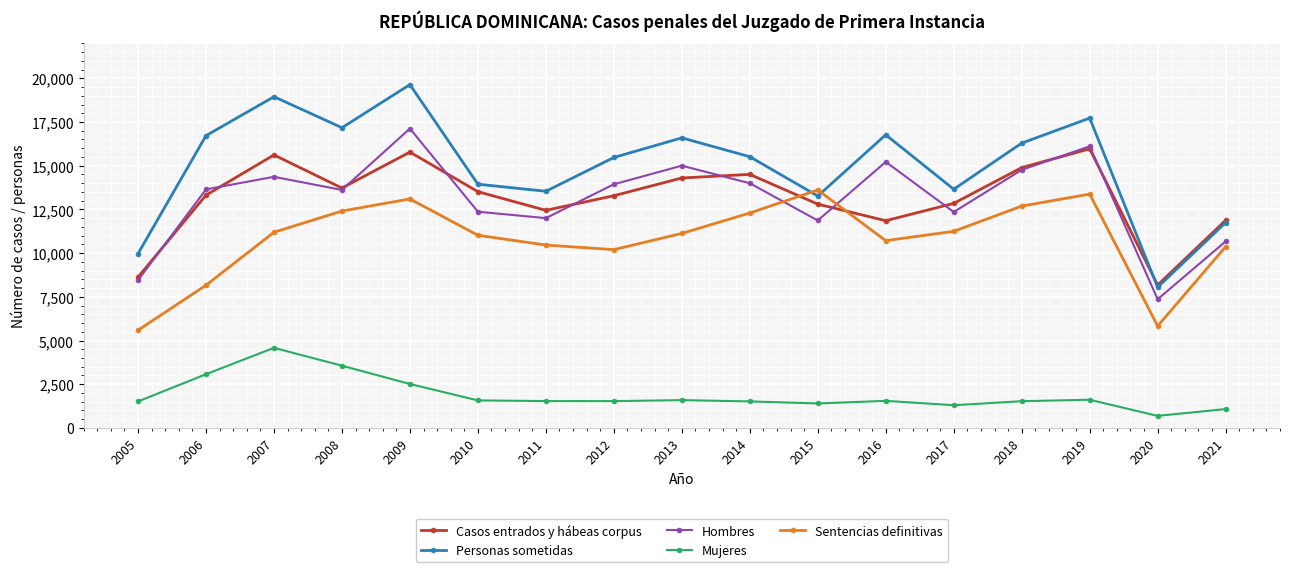

At which category does Personas sometidas reach its first local valley?

2008